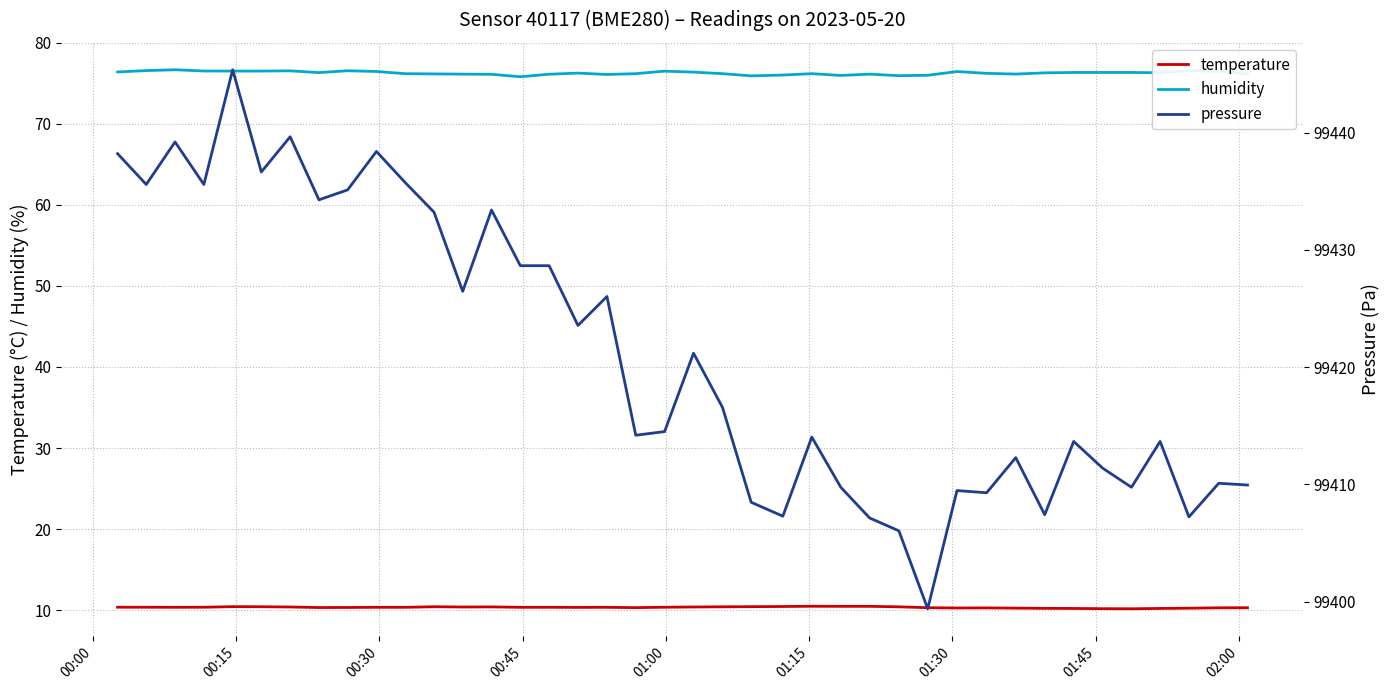

What is the highest value of the temperature series?

10.5